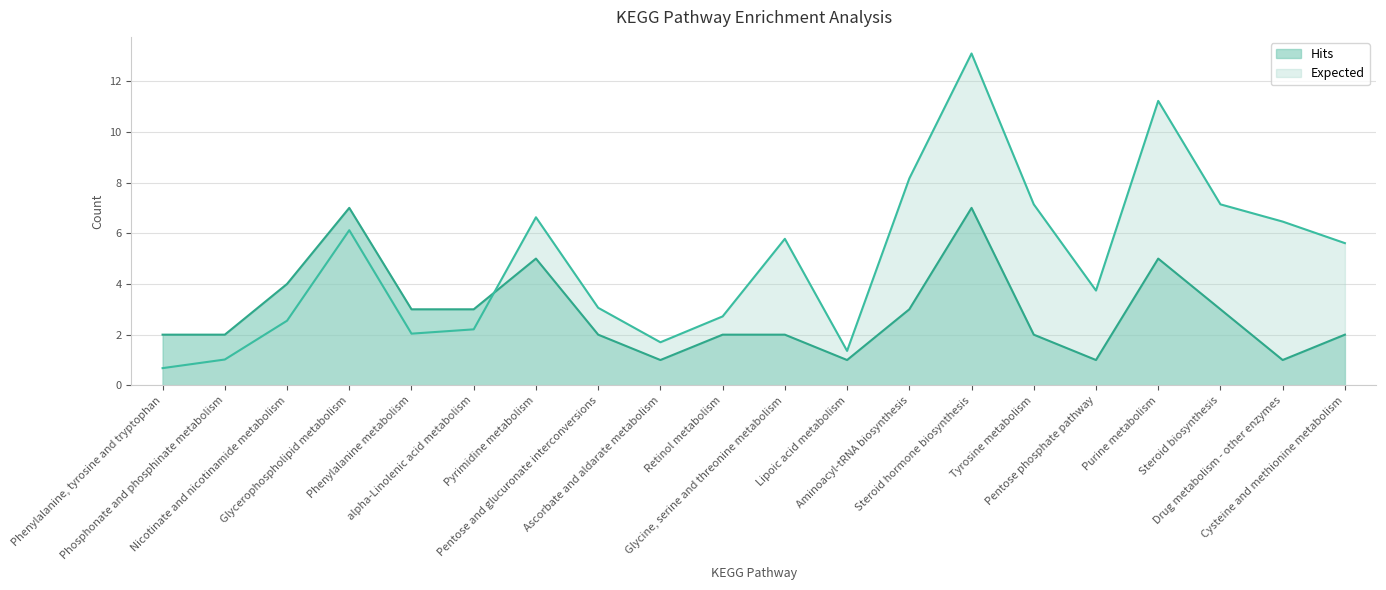

What is the spread (max minus min) of values at Tyrosine metabolism?

5.1